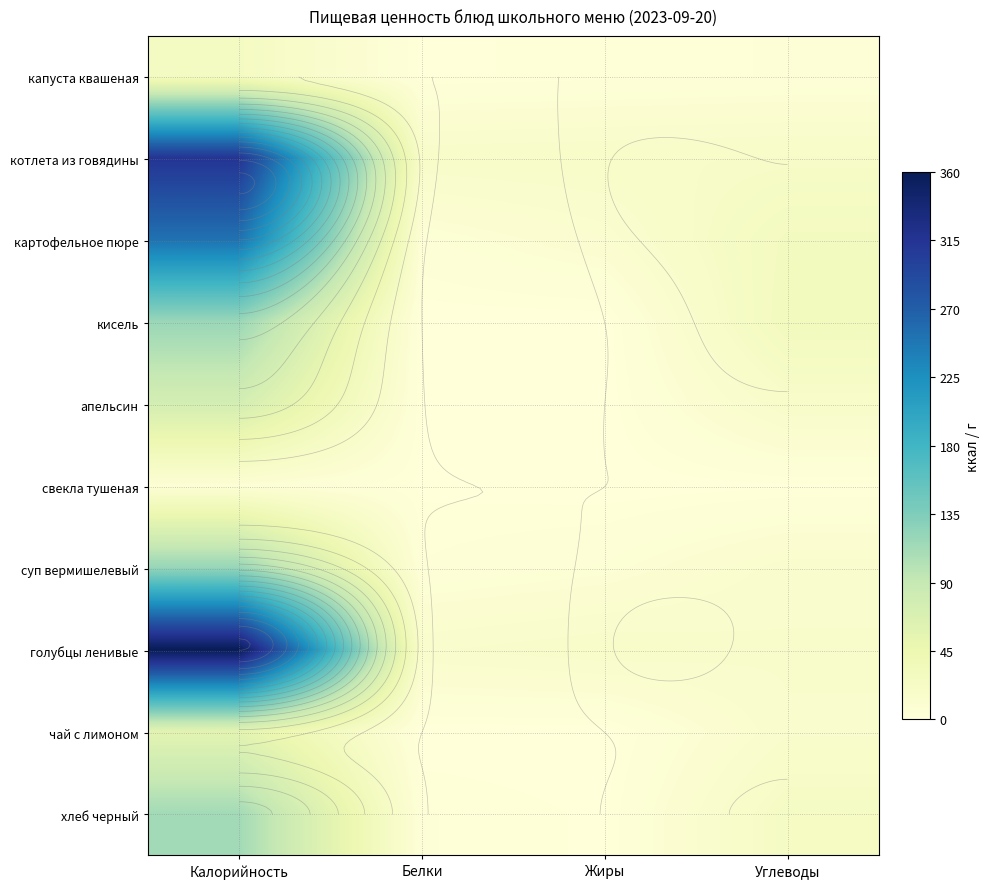

At how many categories does at least one series exceed 112?

1